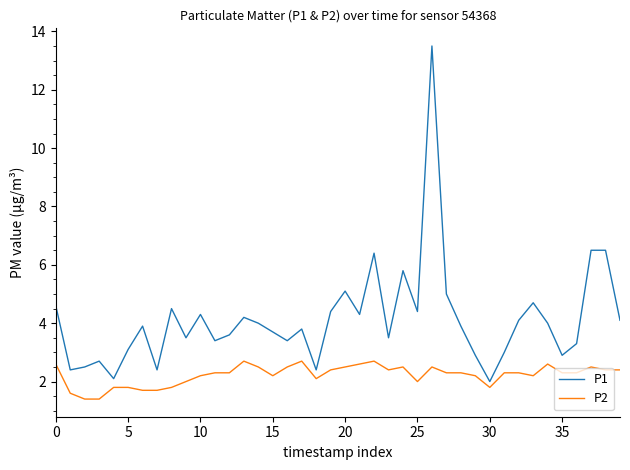

At how many categories does at least one series exceed 12?

1